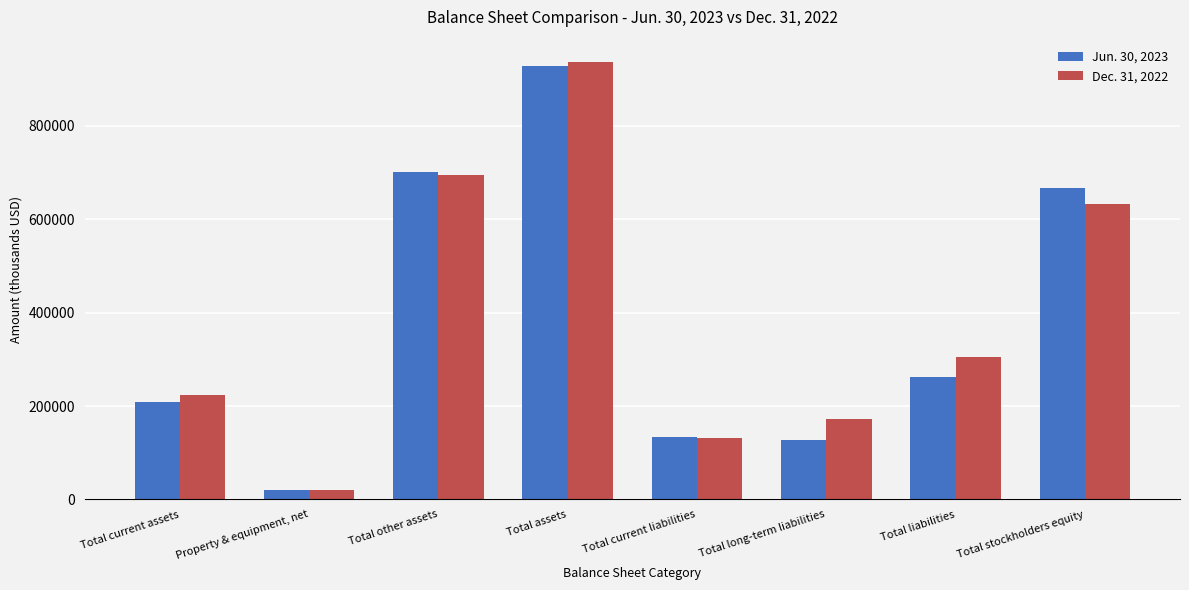

What are all the series names shown in the legend?

Jun. 30, 2023, Dec. 31, 2022